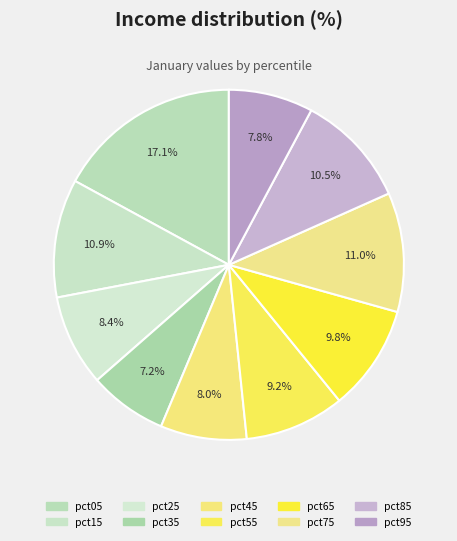

To the nearest percent, what is the average slice percentage?

10%